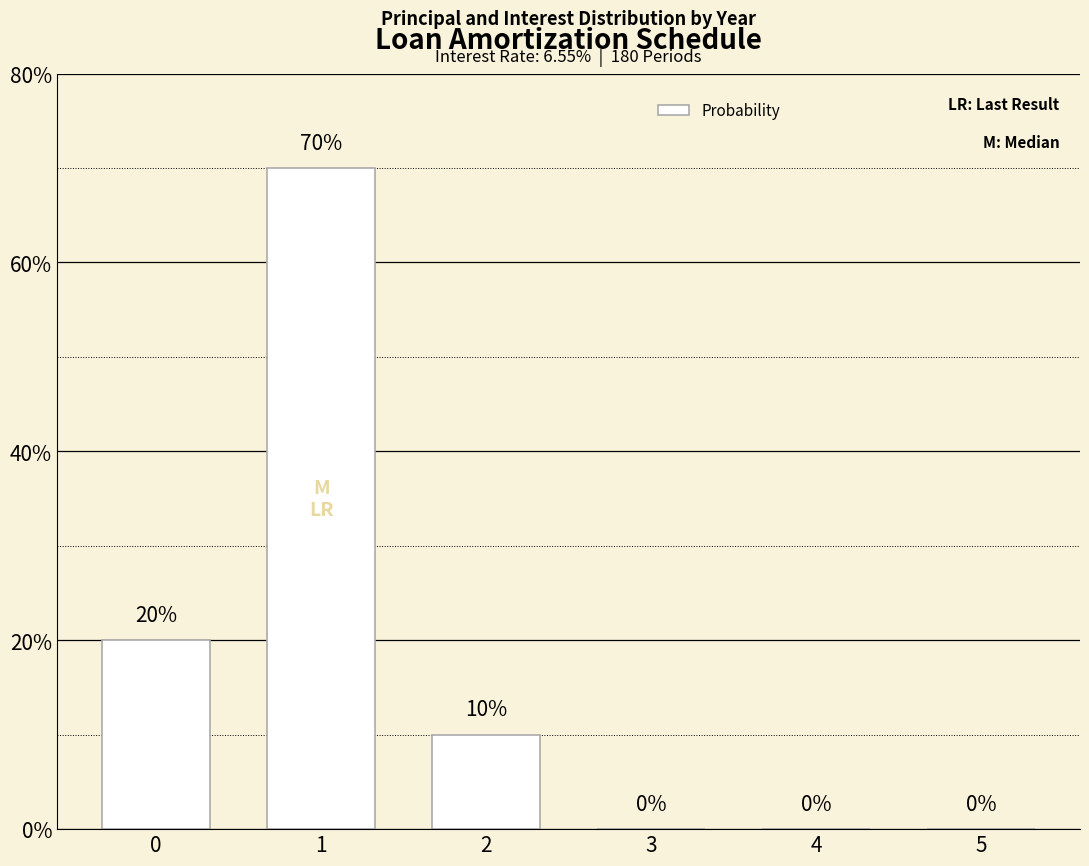

The chart shows a value of 93 at 1. True or false?

False